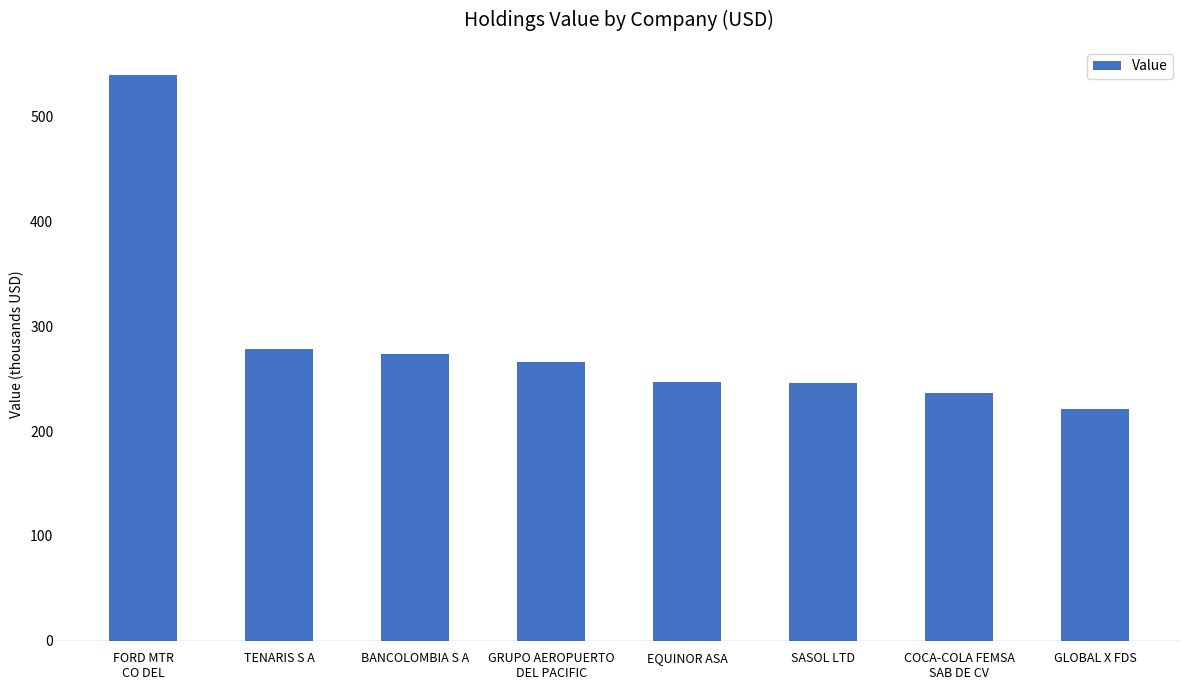

The chart shows a value of 539000 at FORD MTR
CO DEL. True or false?

True